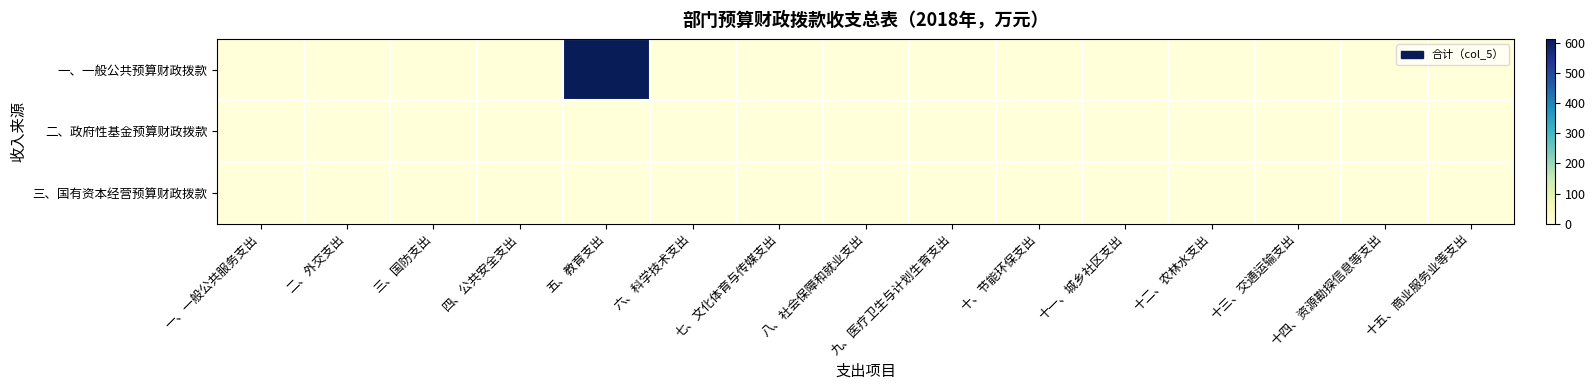

Reading left to right, extract all data points from this chart.

一、一般公共预算财政拨款: 一、一般公共服务支出=0.0	二、外交支出=0.0	三、国防支出=0.0	四、公共安全支出=0.0	五、教育支出=613.2	六、科学技术支出=0.0	七、文化体育与传媒支出=0.0	八、社会保障和就业支出=0.0	九、医疗卫生与计划生育支出=0.0	十、节能环保支出=0.0	十一、城乡社区支出=0.0	十二、农林水支出=0.0	十三、交通运输支出=0.0	十四、资源勘探信息等支出=0.0	十五、商业服务业等支出=0.0
二、政府性基金预算财政拨款: 一、一般公共服务支出=0.0	二、外交支出=0.0	三、国防支出=0.0	四、公共安全支出=0.0	五、教育支出=0.0	六、科学技术支出=0.0	七、文化体育与传媒支出=0.0	八、社会保障和就业支出=0.0	九、医疗卫生与计划生育支出=0.0	十、节能环保支出=0.0	十一、城乡社区支出=0.0	十二、农林水支出=0.0	十三、交通运输支出=0.0	十四、资源勘探信息等支出=0.0	十五、商业服务业等支出=0.0
三、国有资本经营预算财政拨款: 一、一般公共服务支出=0.0	二、外交支出=0.0	三、国防支出=0.0	四、公共安全支出=0.0	五、教育支出=0.0	六、科学技术支出=0.0	七、文化体育与传媒支出=0.0	八、社会保障和就业支出=0.0	九、医疗卫生与计划生育支出=0.0	十、节能环保支出=0.0	十一、城乡社区支出=0.0	十二、农林水支出=0.0	十三、交通运输支出=0.0	十四、资源勘探信息等支出=0.0	十五、商业服务业等支出=0.0